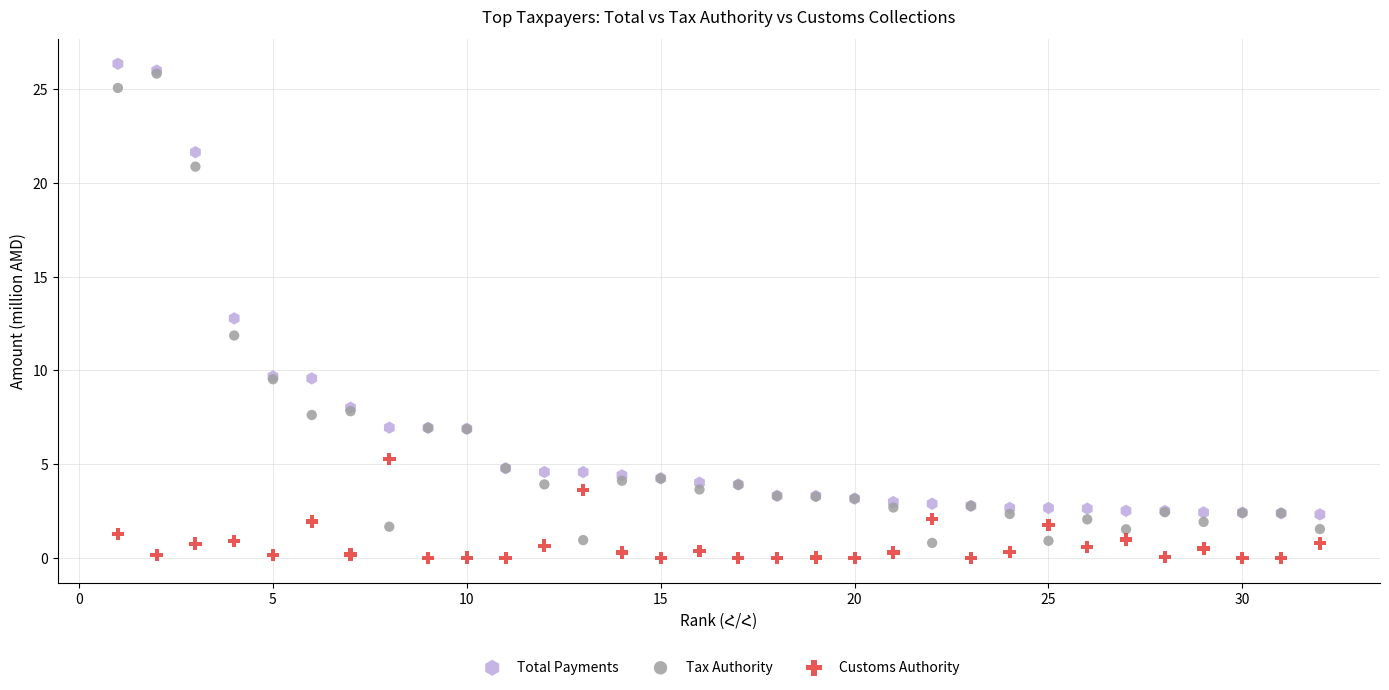

What are all the series names shown in the legend?

Total Payments, Tax Authority, Customs Authority